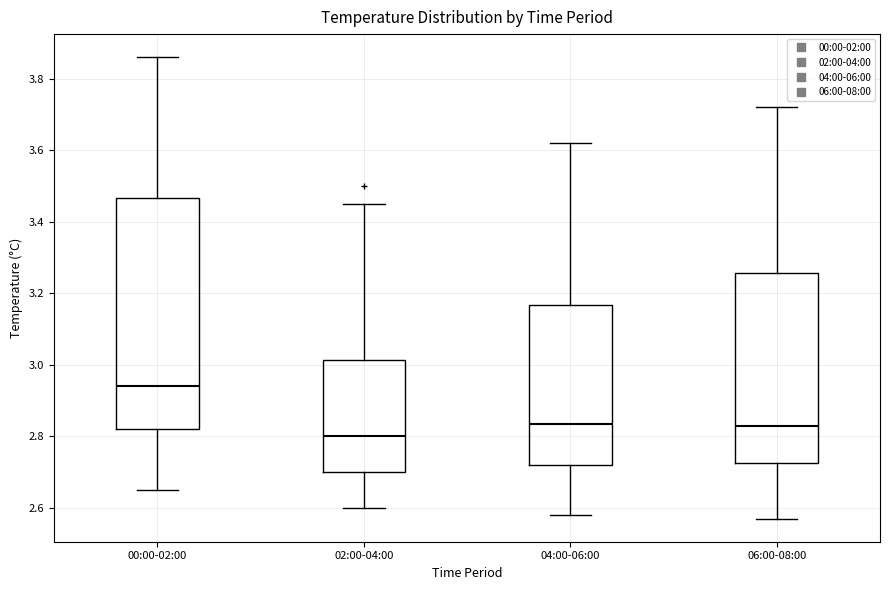

Where does the median line of the box for 04:00-06:00 sit on the y-axis? The values are not printed on the chart, so give them approximately, as read against the axis.

2.84